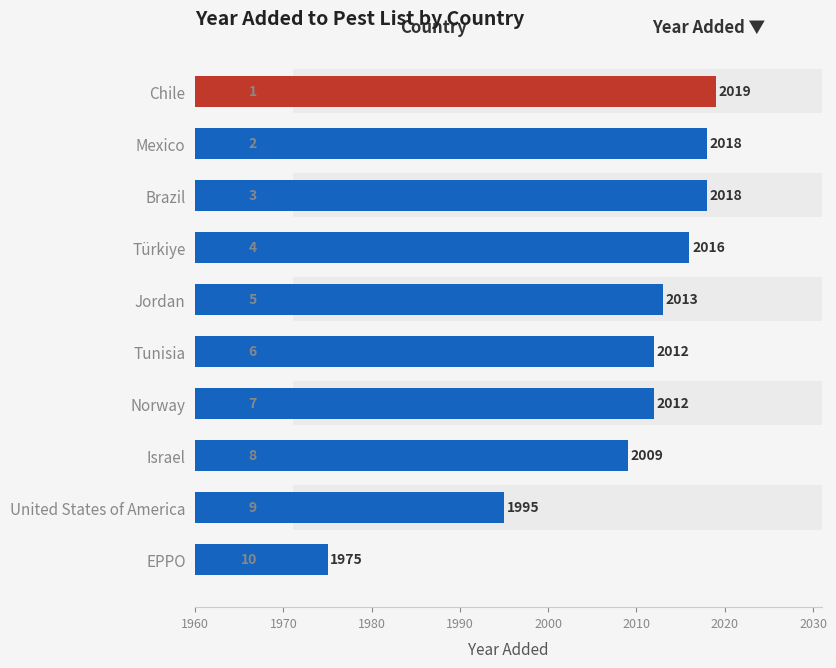

How many values are below 2013?

5